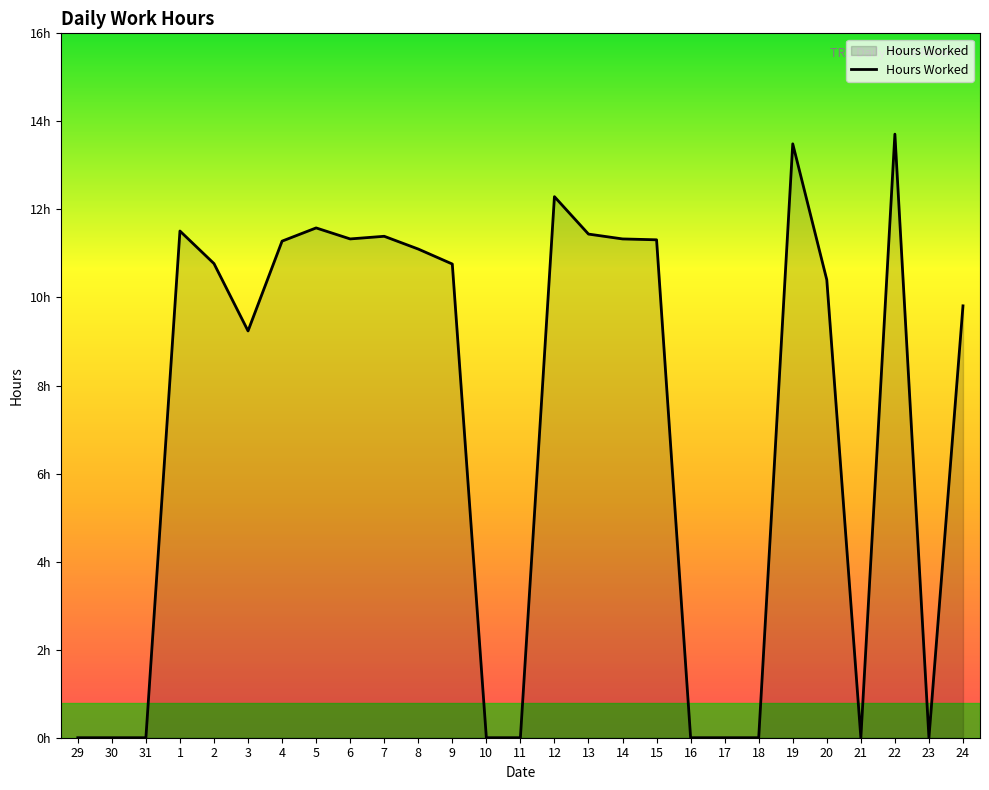

What is the label of the 5th point from the left?

2